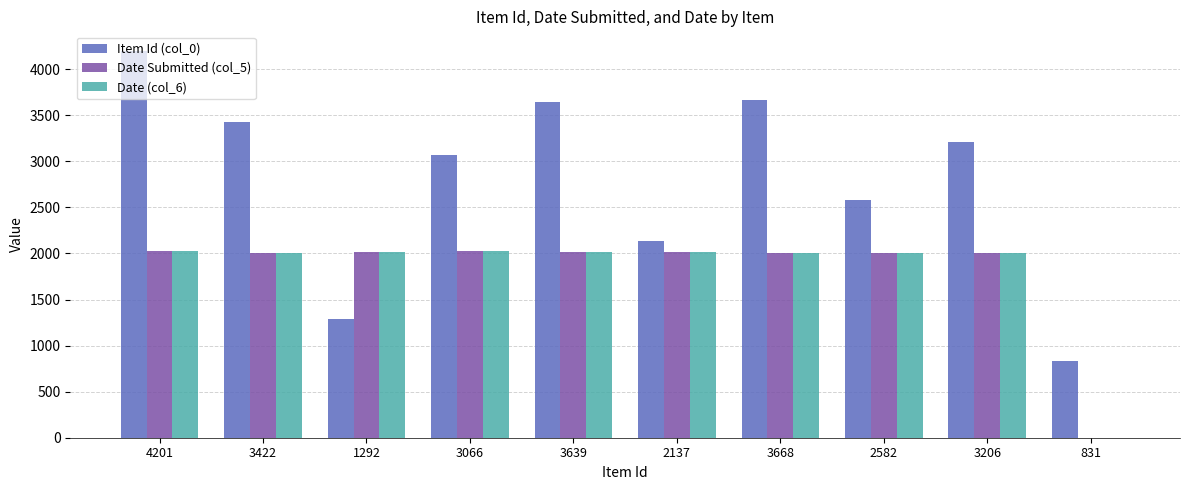

The value of Date Submitted (col_5) at 4201 is 766. True or false?

False